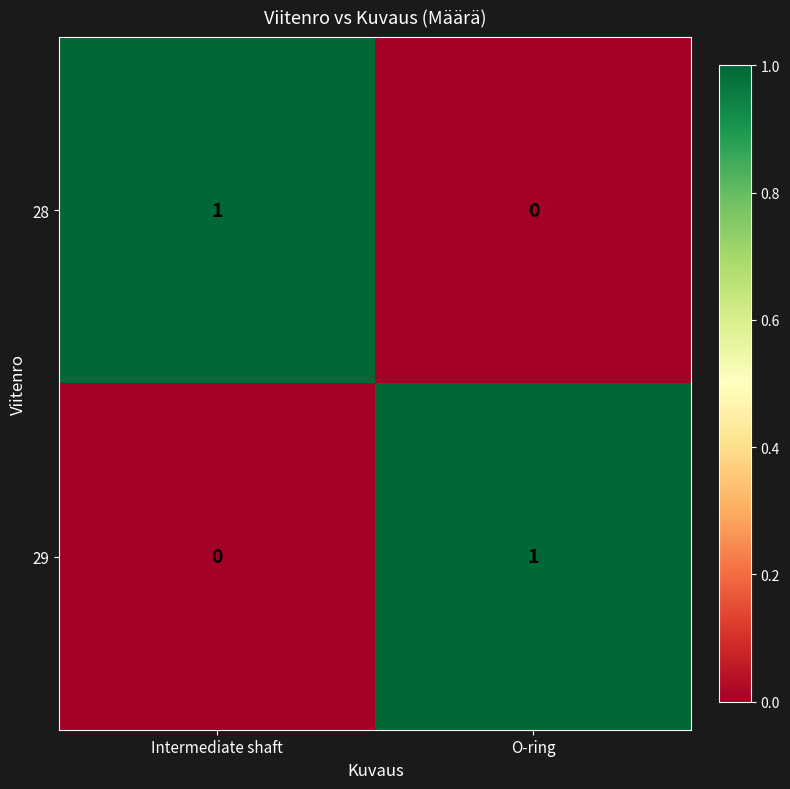

How many distinct data groups are displayed?

2